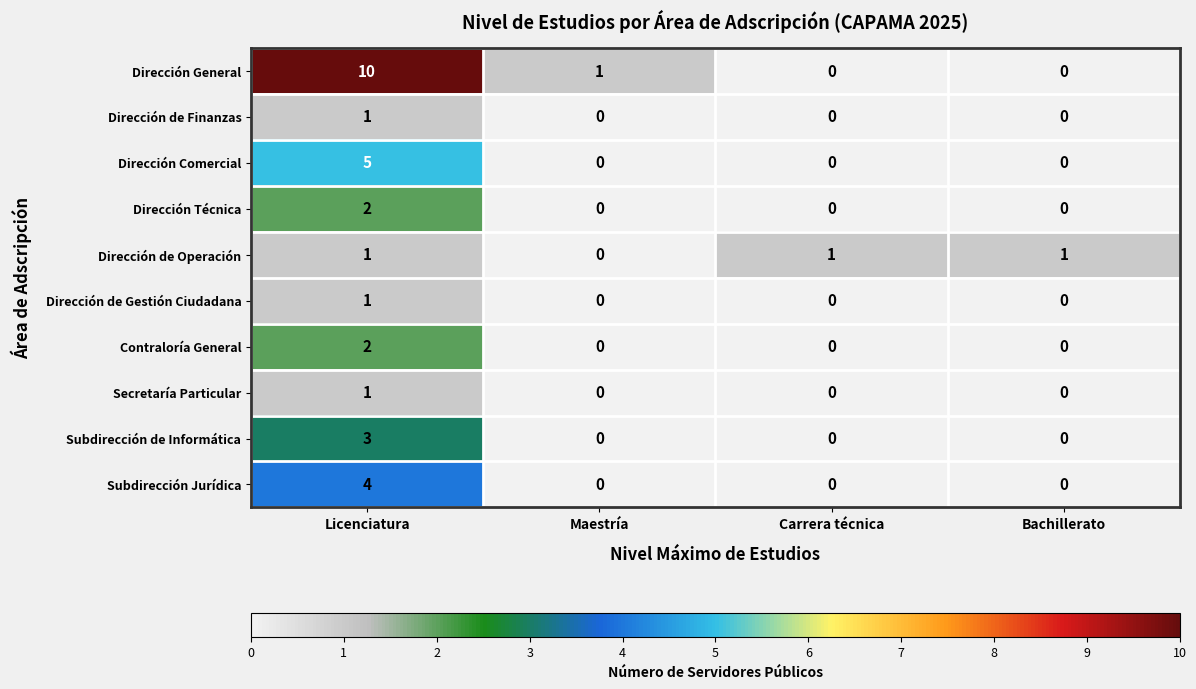

What is the sum of the Subdirección de Informática values at Licenciatura and Bachillerato?

3